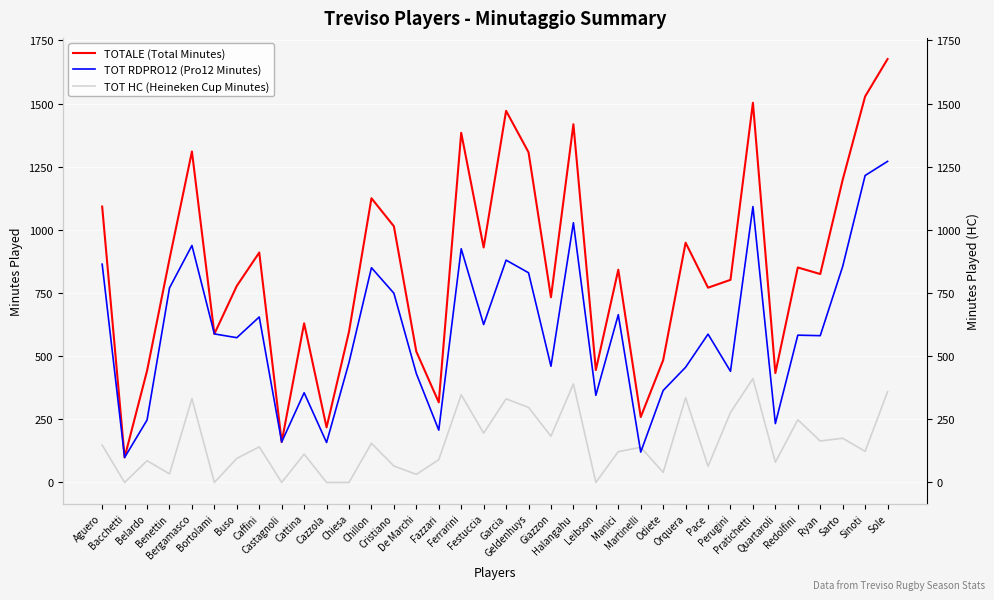

What position from the left is Redolfini?

32